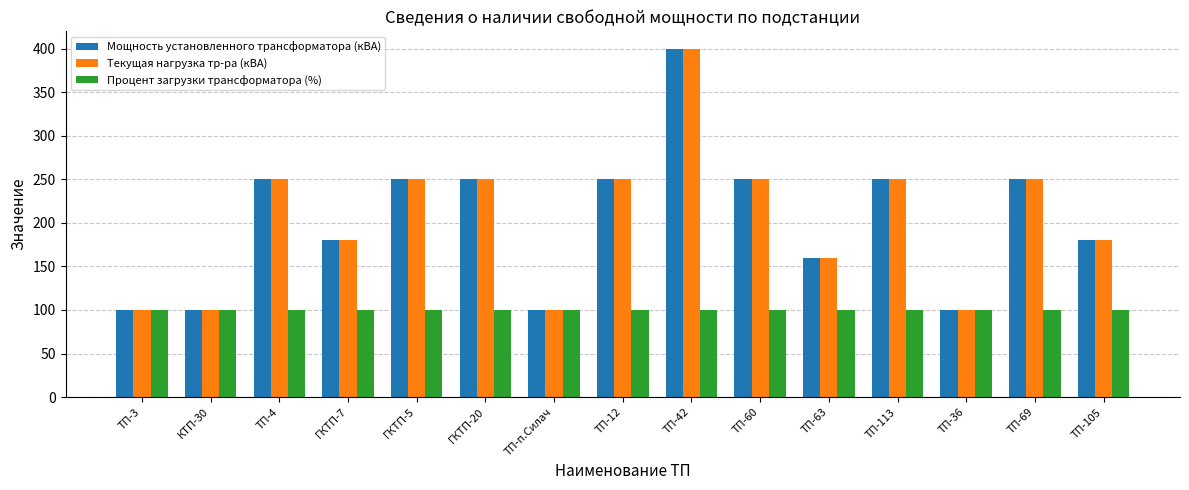

What is the sum of the Мощность установленного трансформатора (кВА) values at ТП-60 and ТП-42?

650